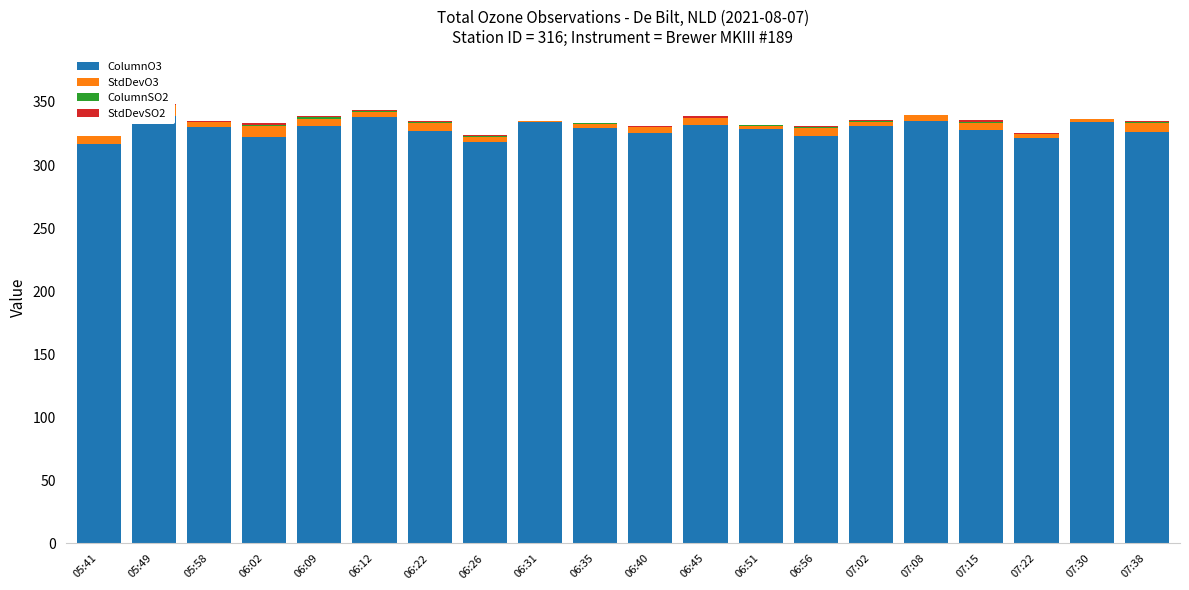

What position from the left is 06:26?

8